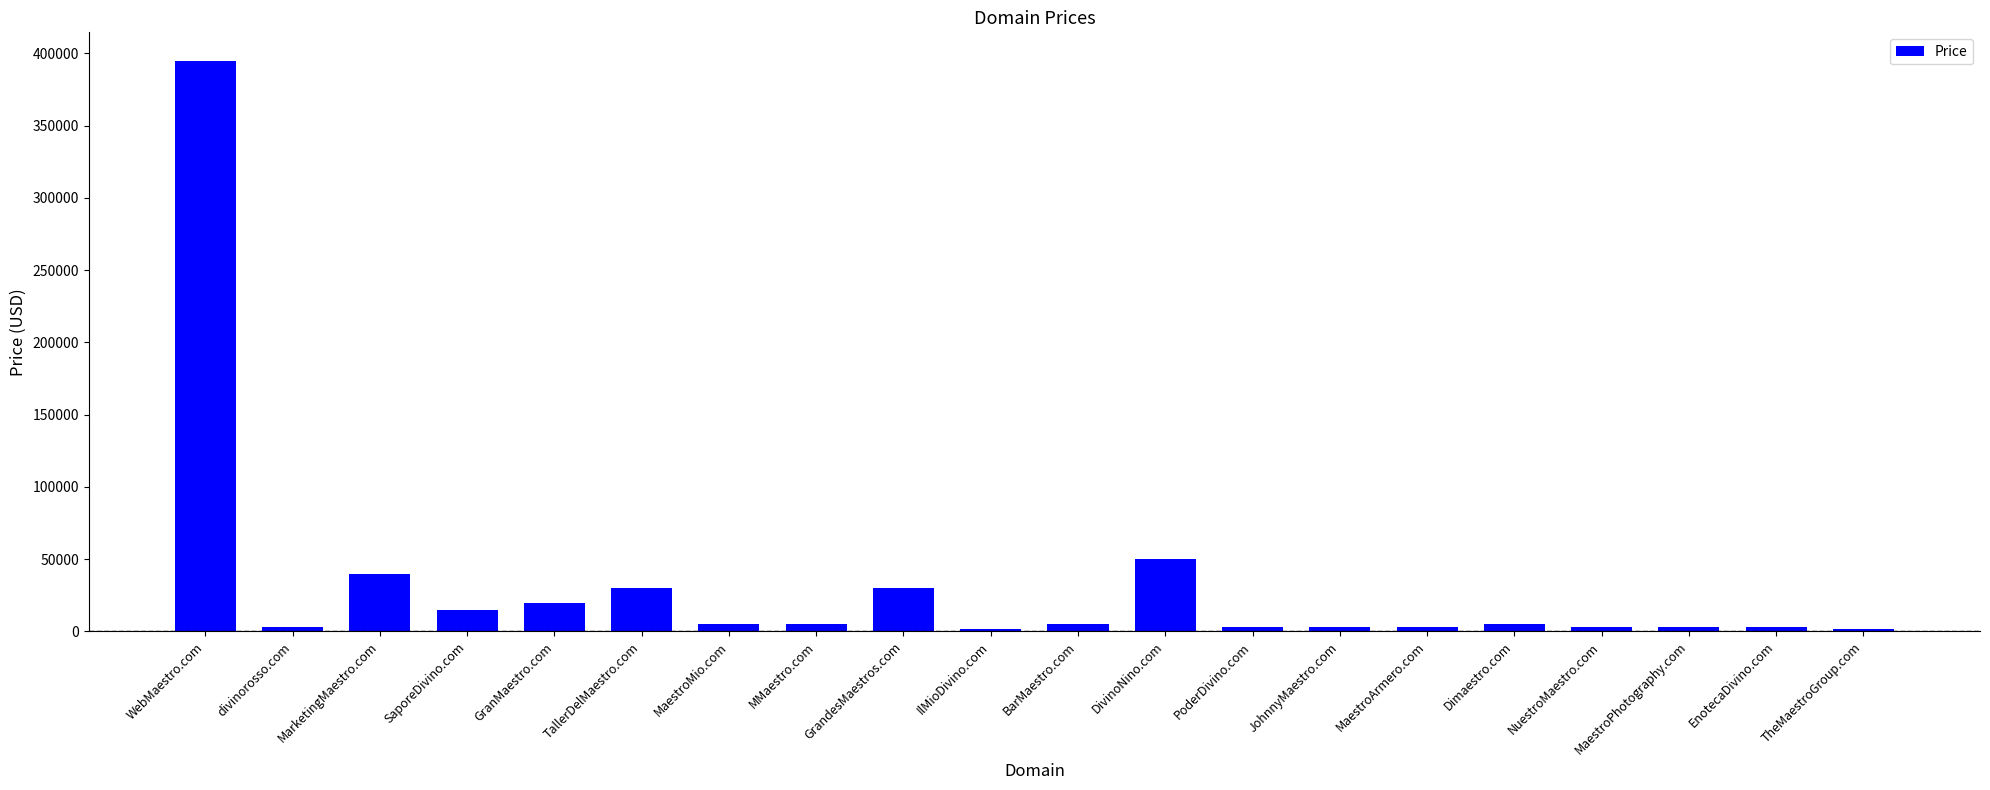

What is the value of the 15th bar from the left?

2888